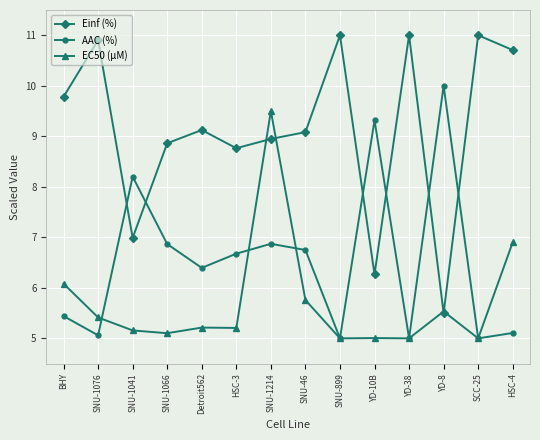

True or false: AAC (%) has a value of 10.0 at YD-8.

True